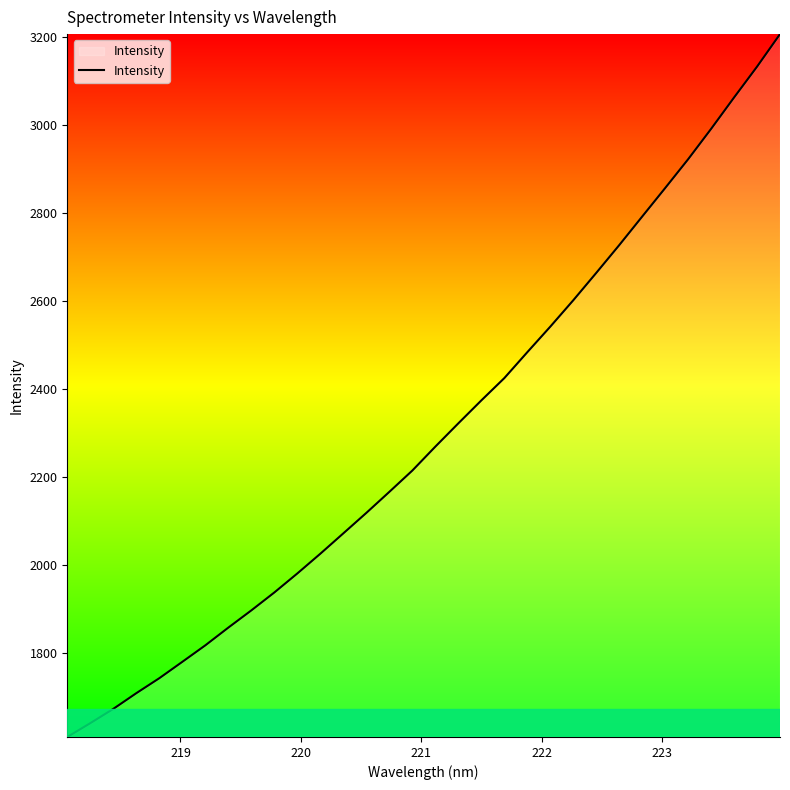

What is the maximum value shown in the chart?

3205.6